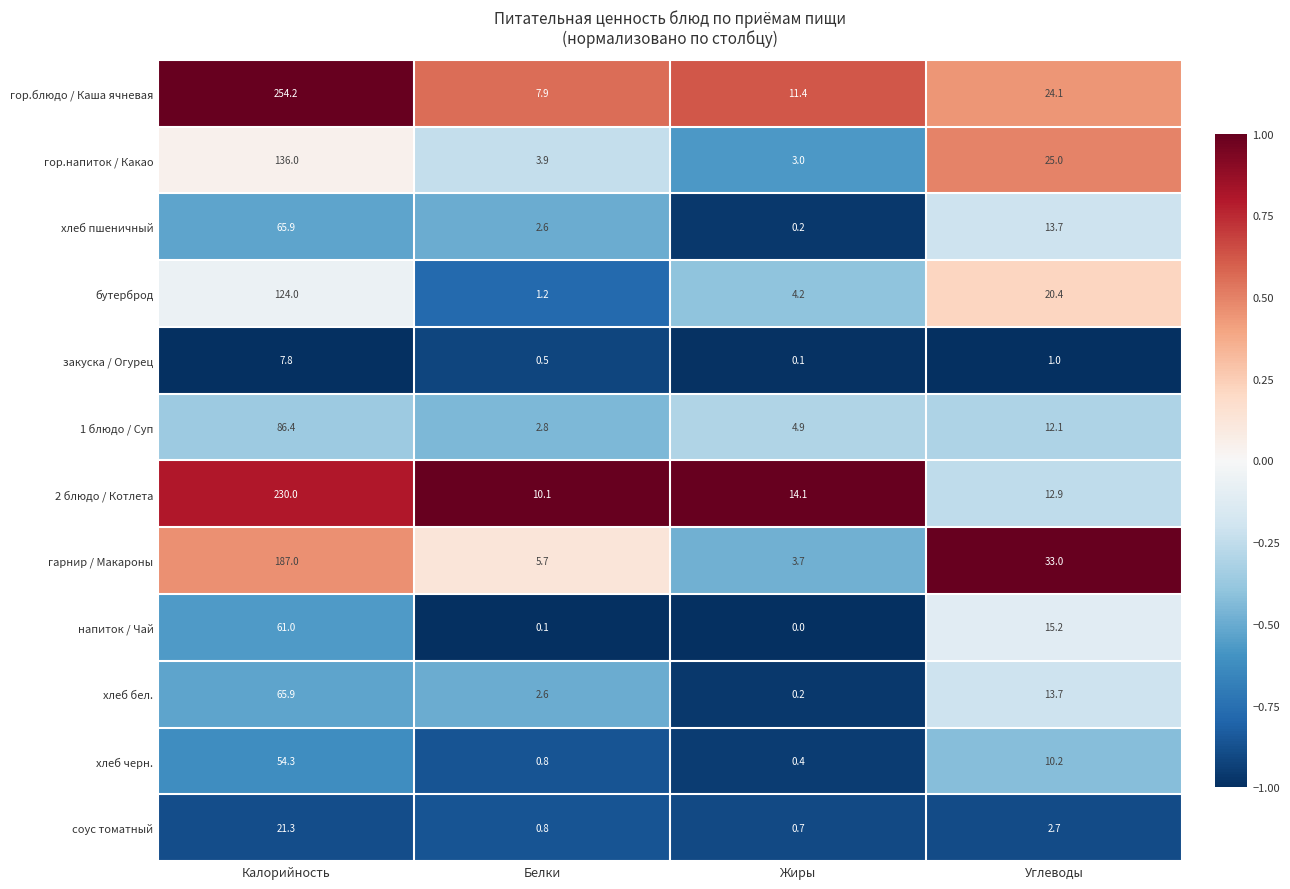

Which series has the largest total across all categories?

гор.блюдо / Каша ячневая